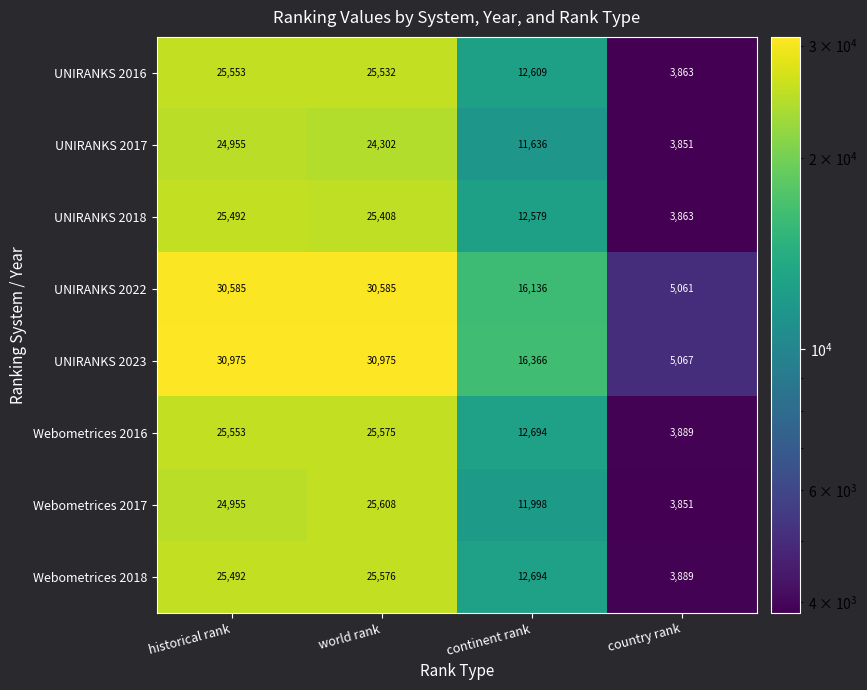

Rank the categories by Webometrices 2016 value from lowest to highest.

country rank, continent rank, historical rank, world rank